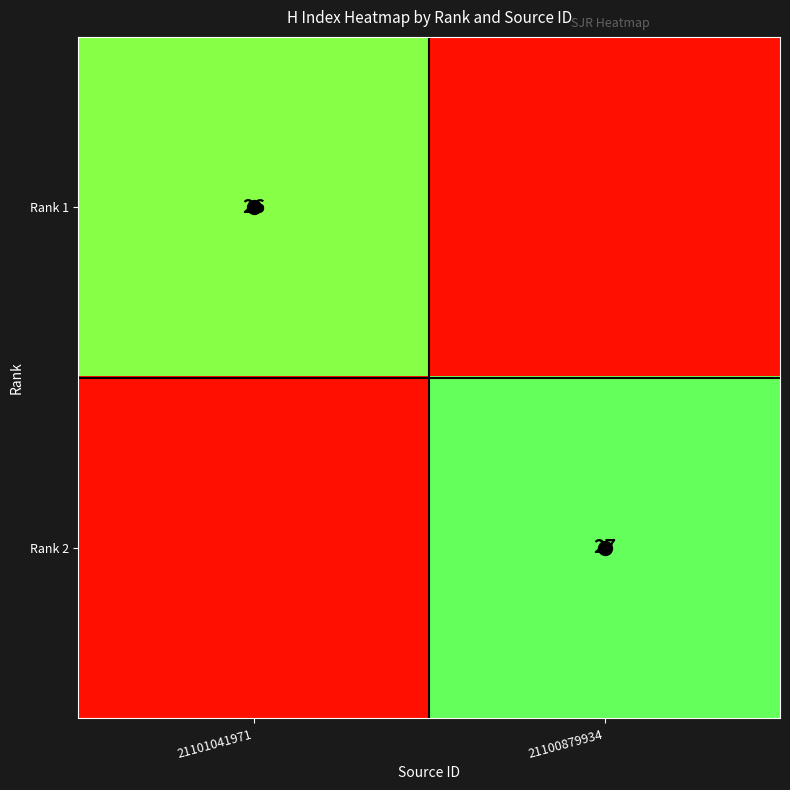

Which series has the largest total across all categories?

Rank 2